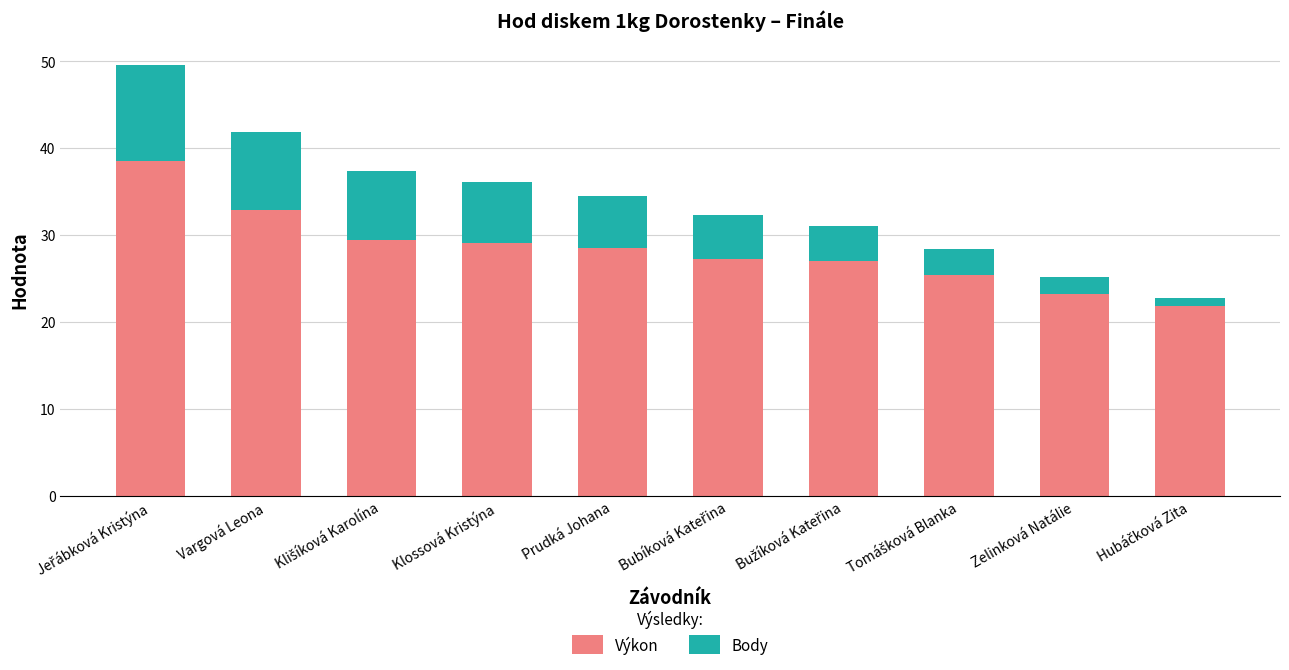

What is the total value across all series at Vargová Leona?

41.9